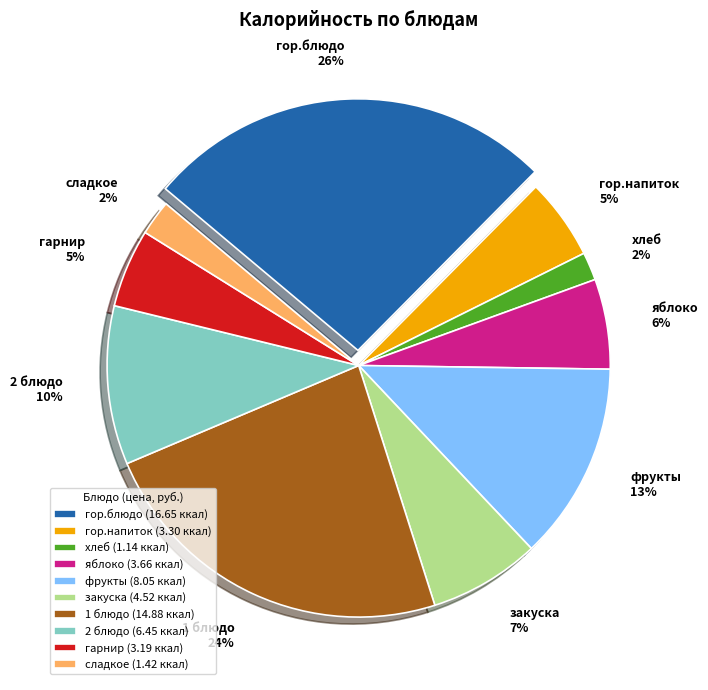

To the nearest percent, what is the difference between the 2 блюдо and закуска slice percentages?

3%